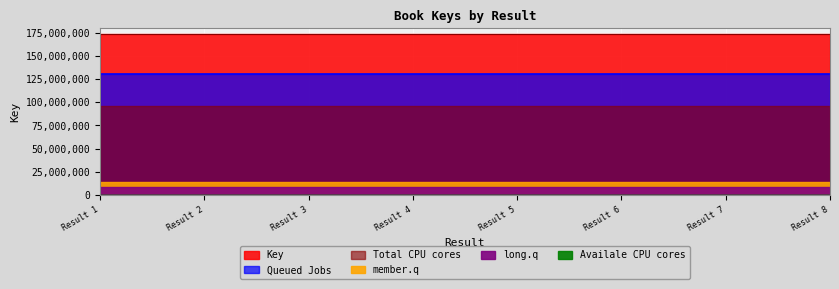

At which category does the chart reach its peak across all series?

Result 3